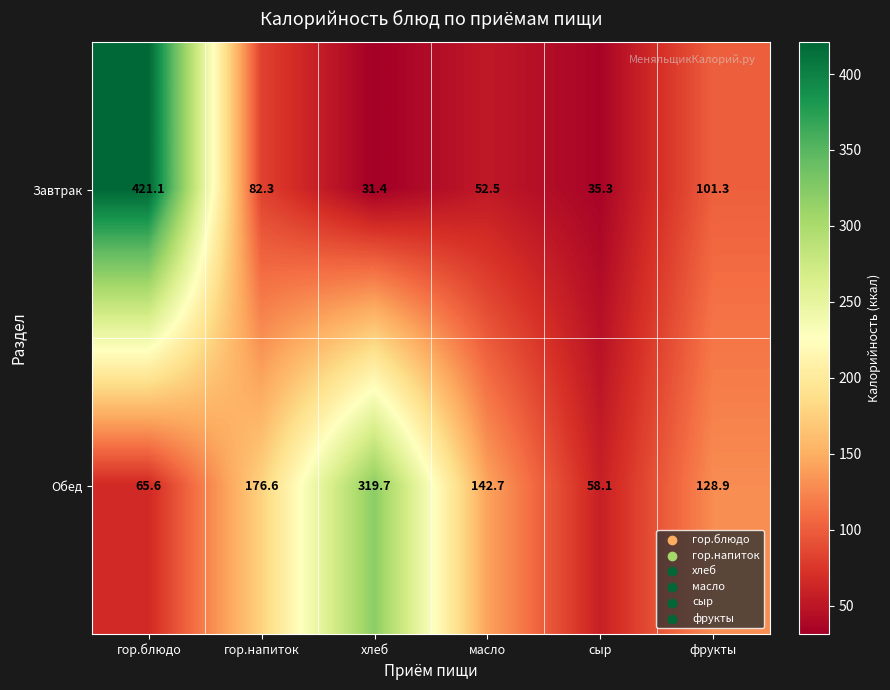

How many categories are shown in the chart?

6